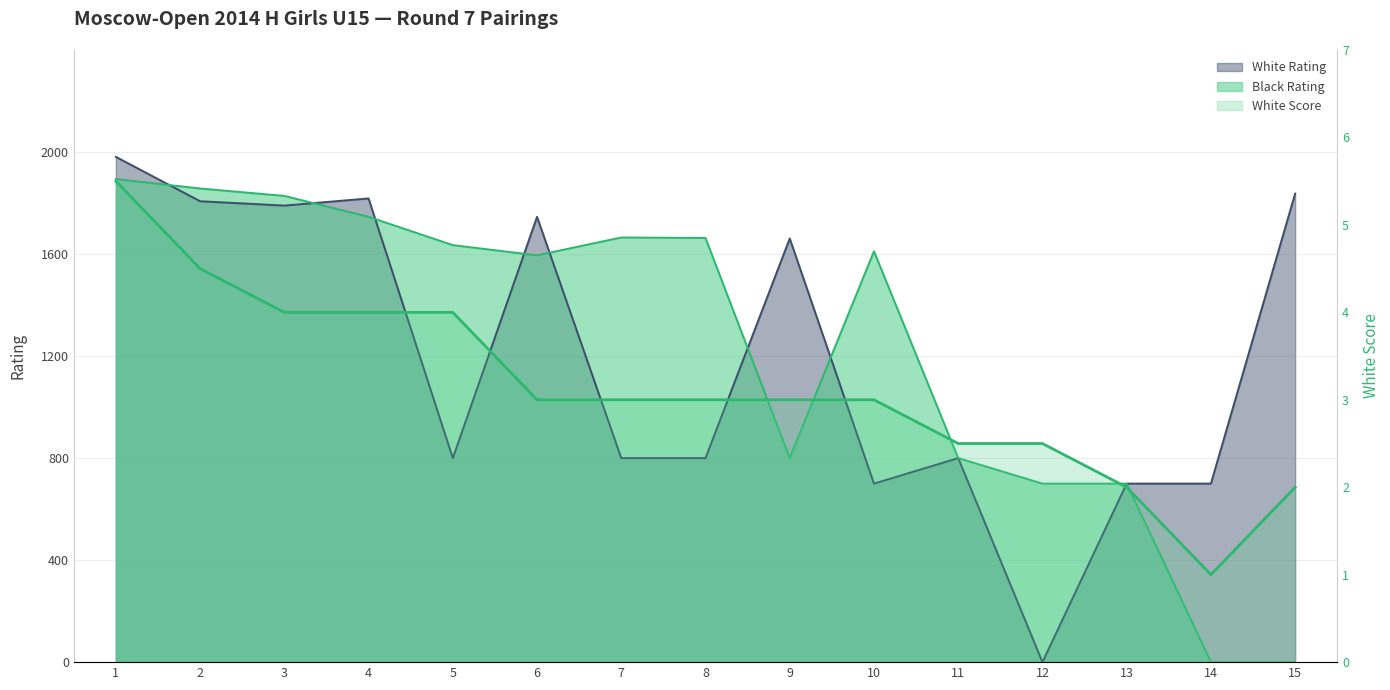

Is it true that the value at 10 is 2.1?

False